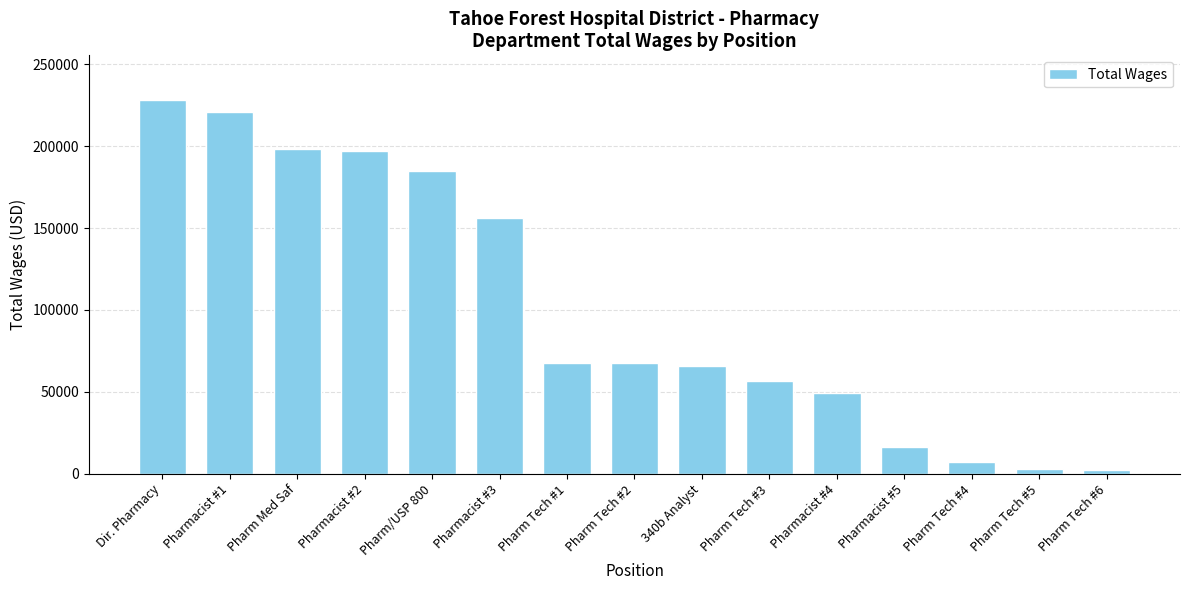

Are the bars horizontal?

No